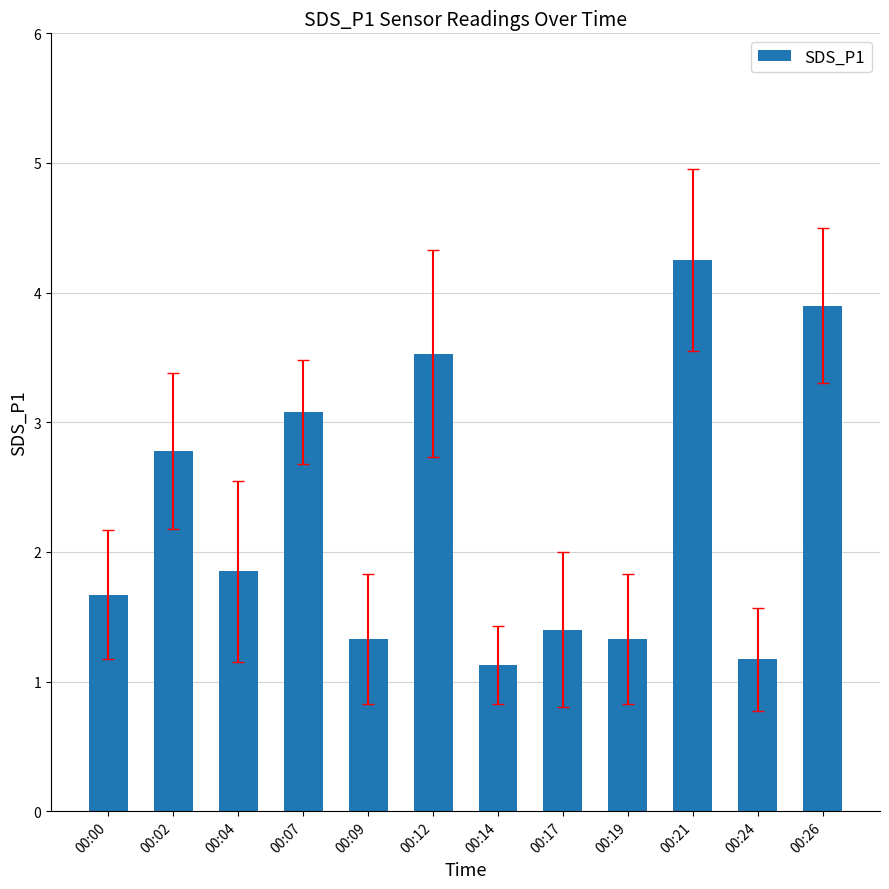

The value at 00:21 is 4.2. True or false?

True